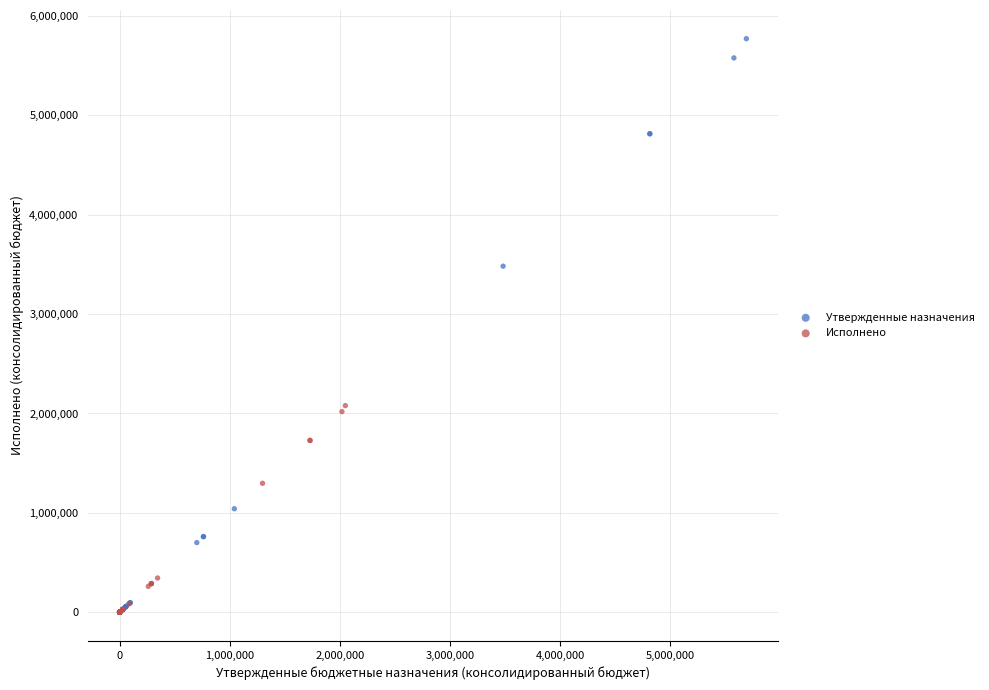

Which series contains the highest Y value?

Утвержденные назначения